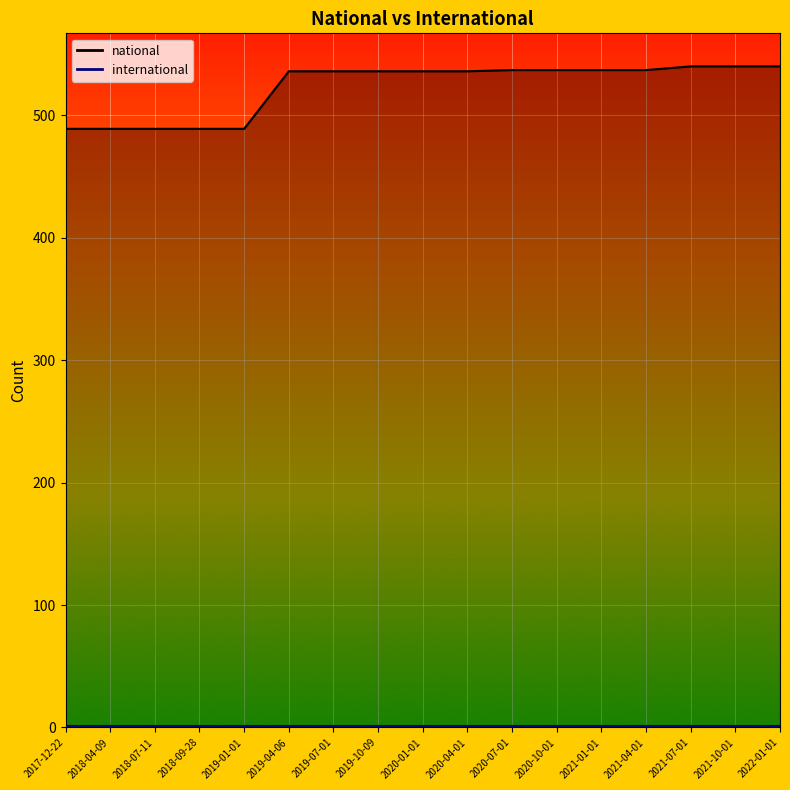

Which has a higher value, 2020-04-01 or 2021-07-01?

2021-07-01